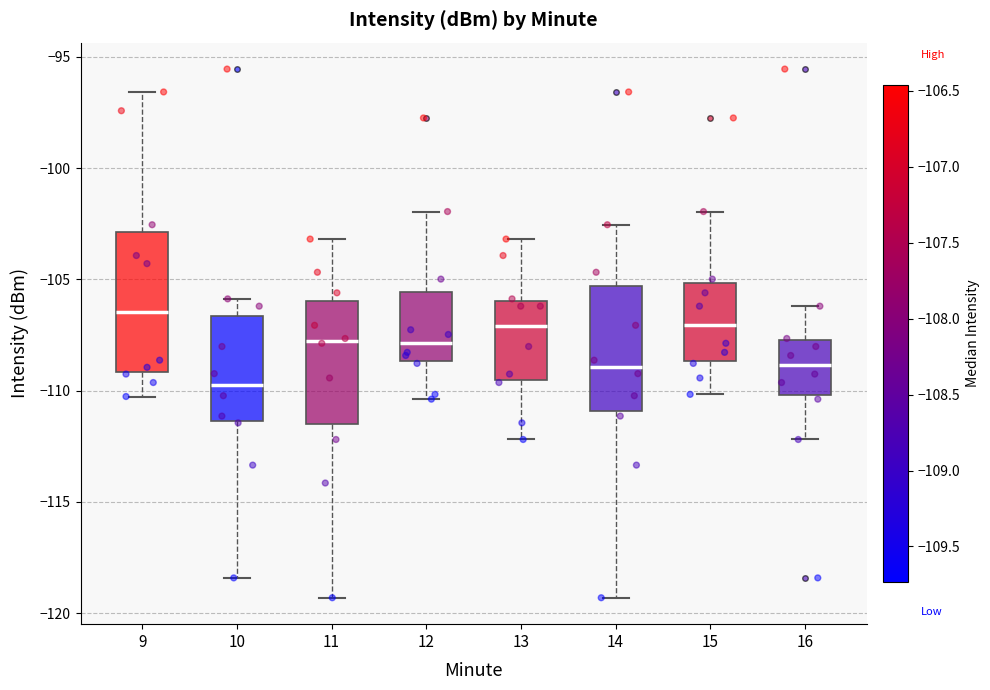

Where does the lower whisker of the box at x = 14 end on the y-axis? The values are not printed on the chart, so give them approximately, as read against the axis.

-119.5